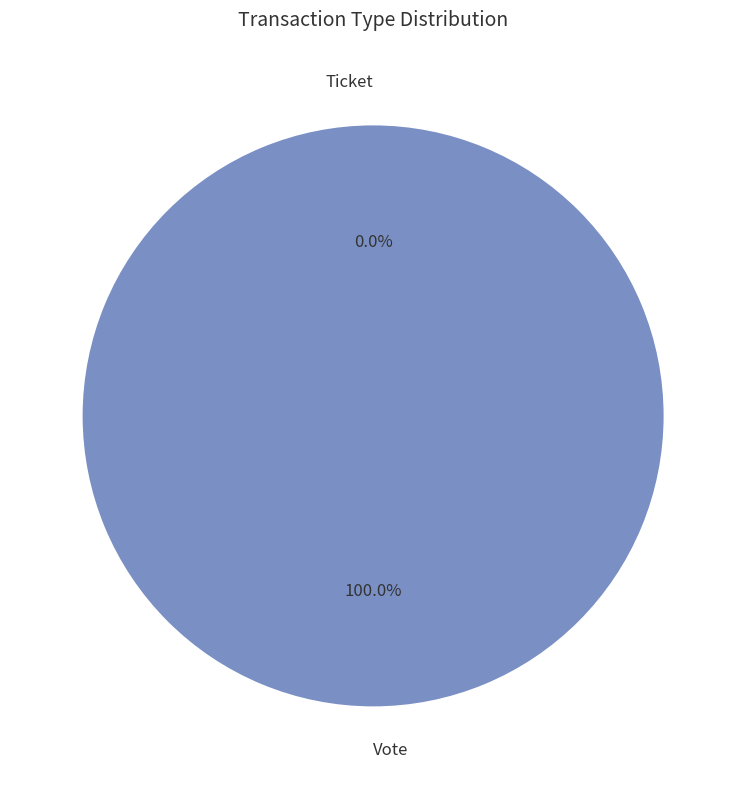

Rank the categories by value from lowest to highest.

Ticket, Vote